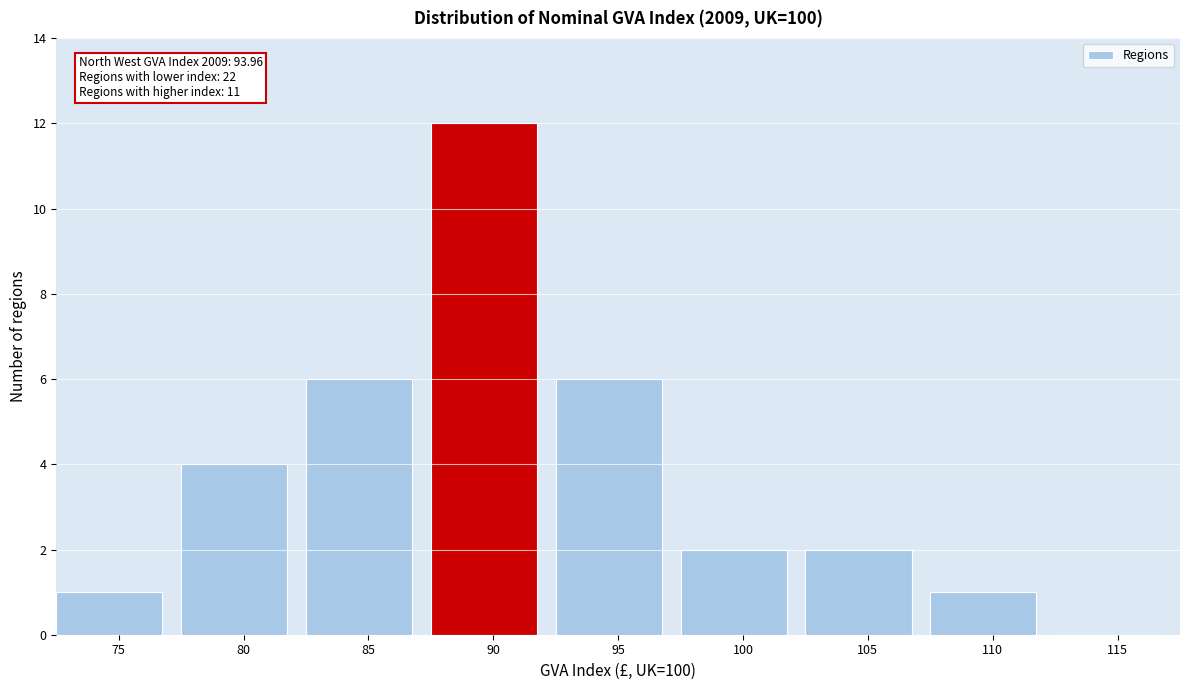

Reading right to left, list all the values displayed in this chart.

115=0	110=1	105=2	100=2	95=6	90=12	85=6	80=4	75=1